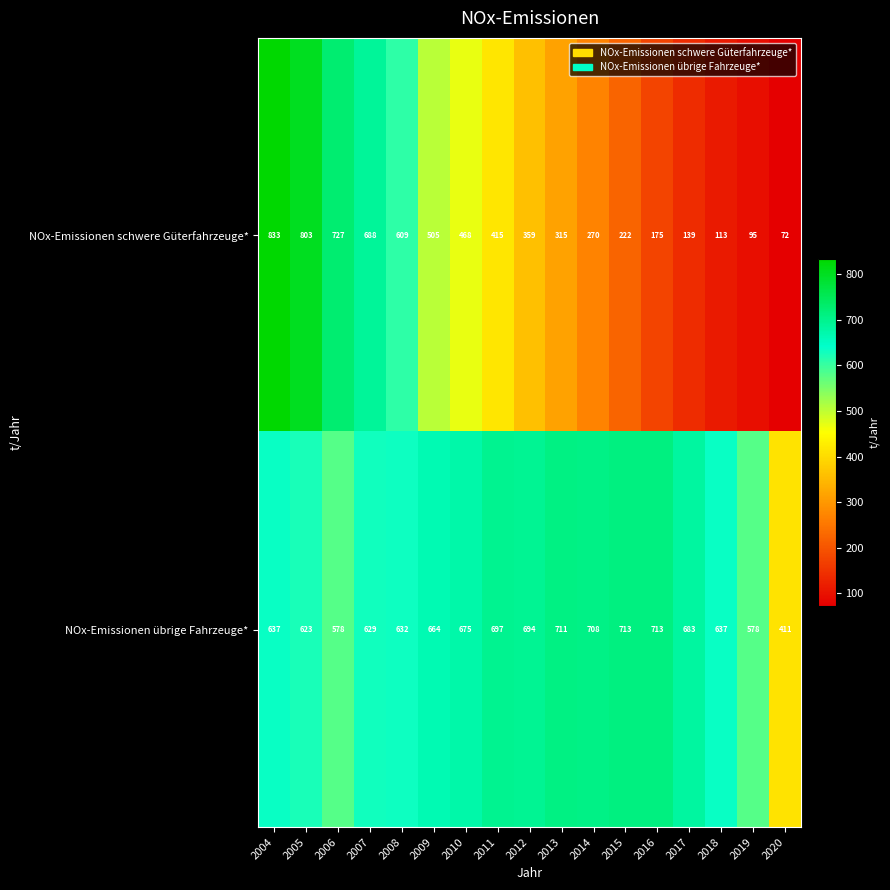

List the series in order of their overall mean, highest first.

NOx-Emissionen übrige Fahrzeuge*, NOx-Emissionen schwere Güterfahrzeuge*